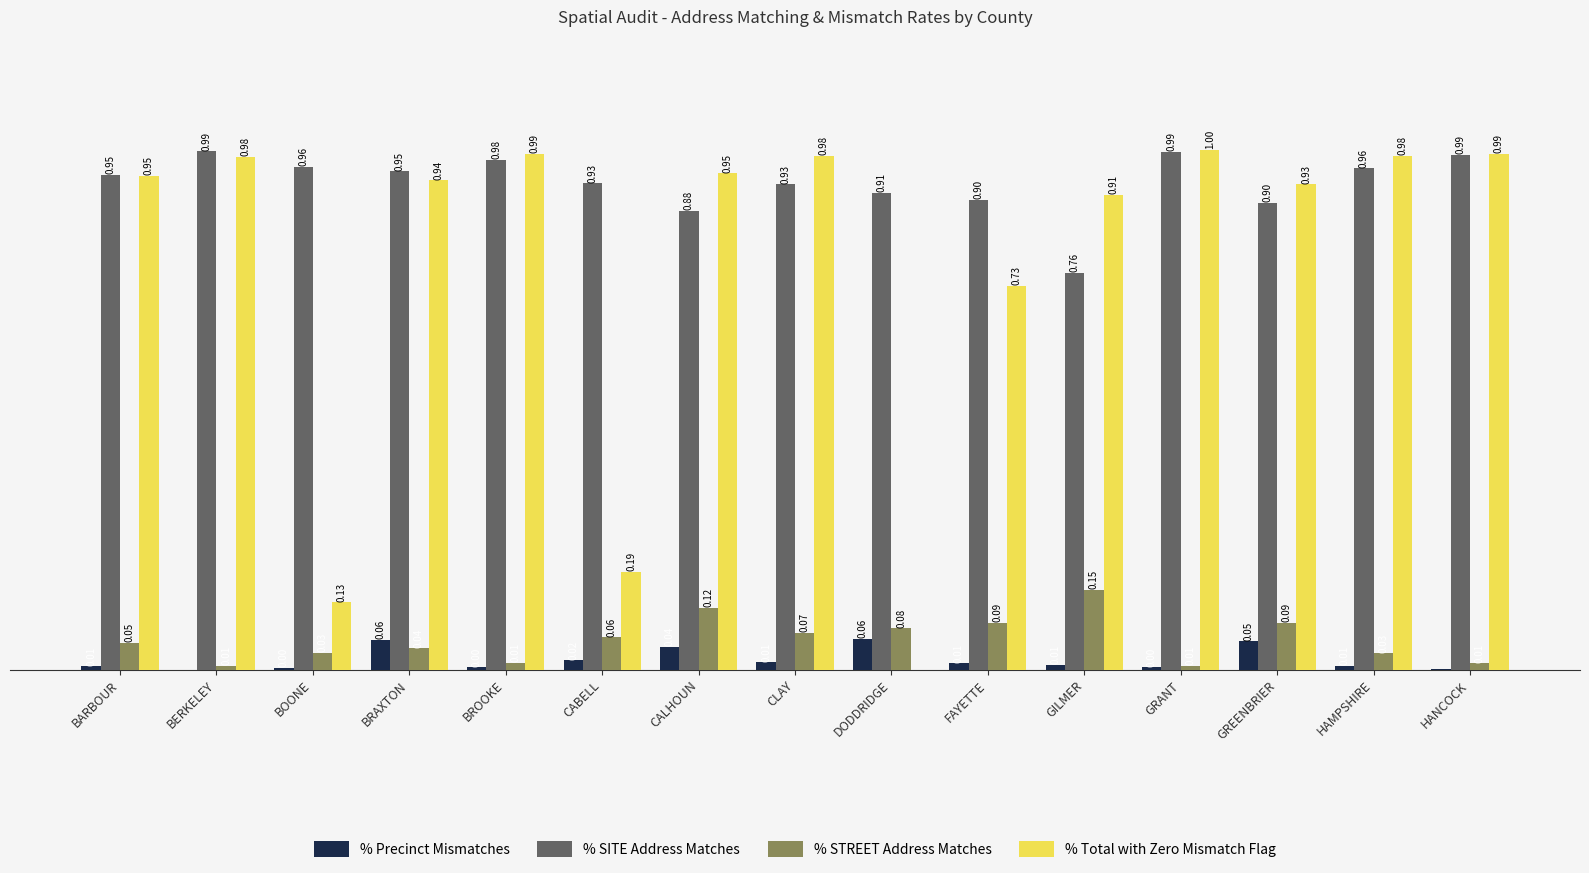

Which label corresponds to the largest value in the chart?

GRANT